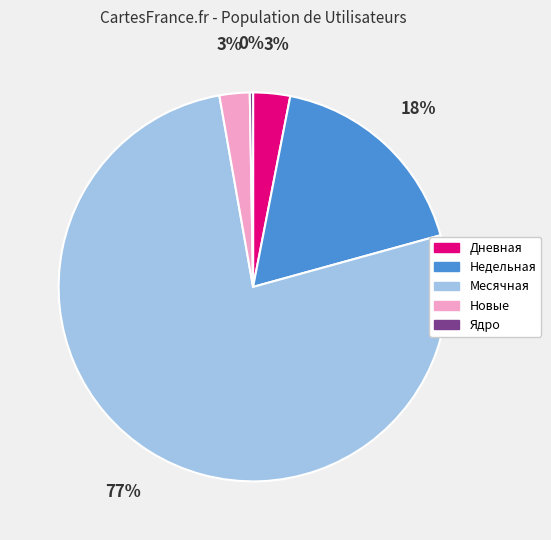

Between Новые and Месячная, which is larger?

Месячная